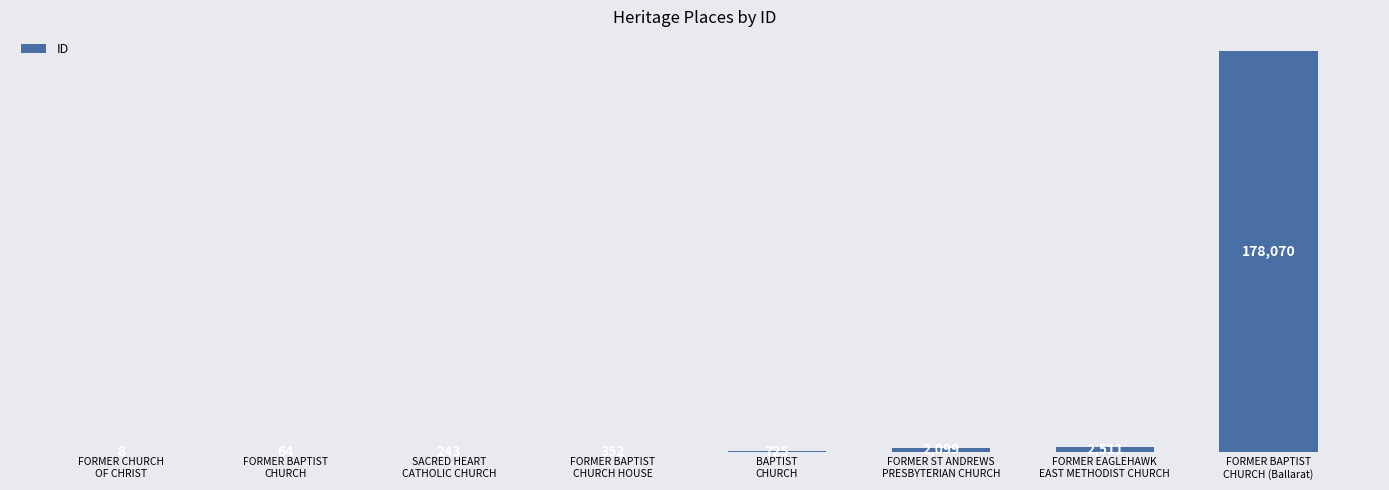

What is the change in value from FORMER CHURCH
OF CHRIST to FORMER BAPTIST
CHURCH (Ballarat)?

+178062